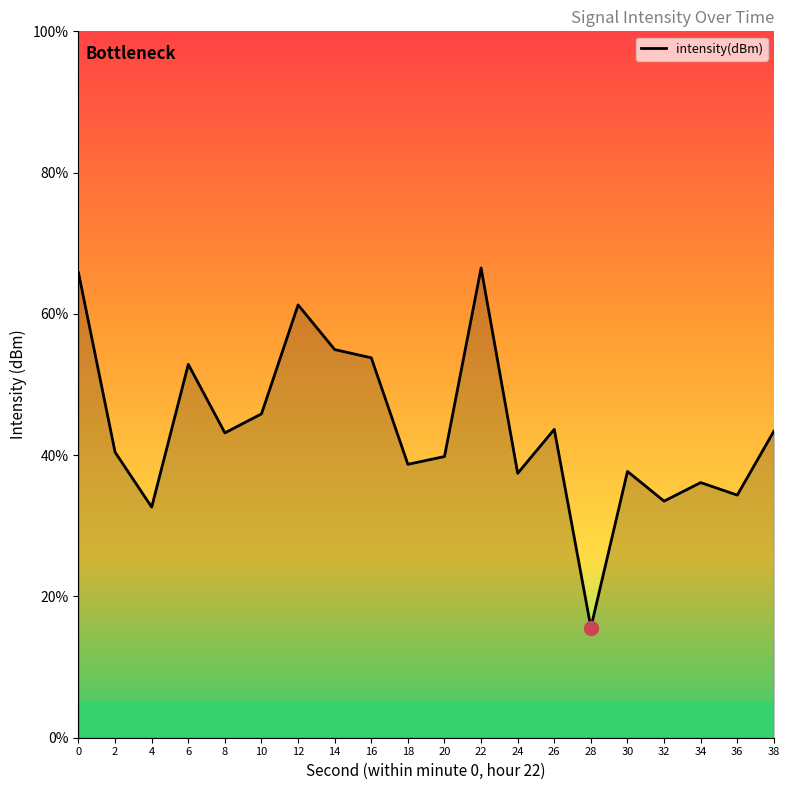

The chart shows a value of 33.5 at 32. True or false?

True